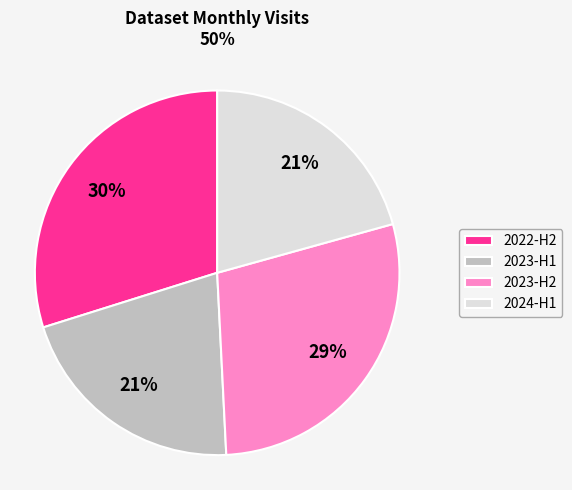

Which category has the biggest portion of the pie?

2022-H2